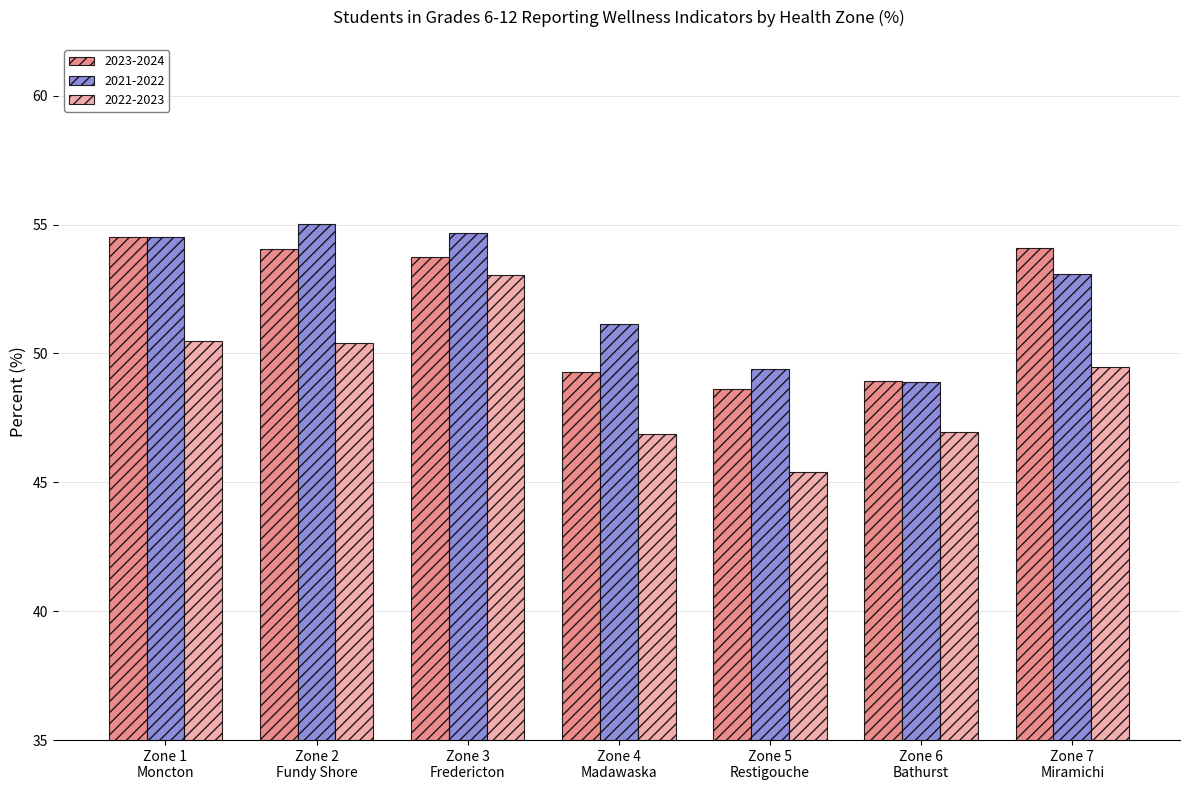

Which series has the largest range (max minus min)?

2022-2023